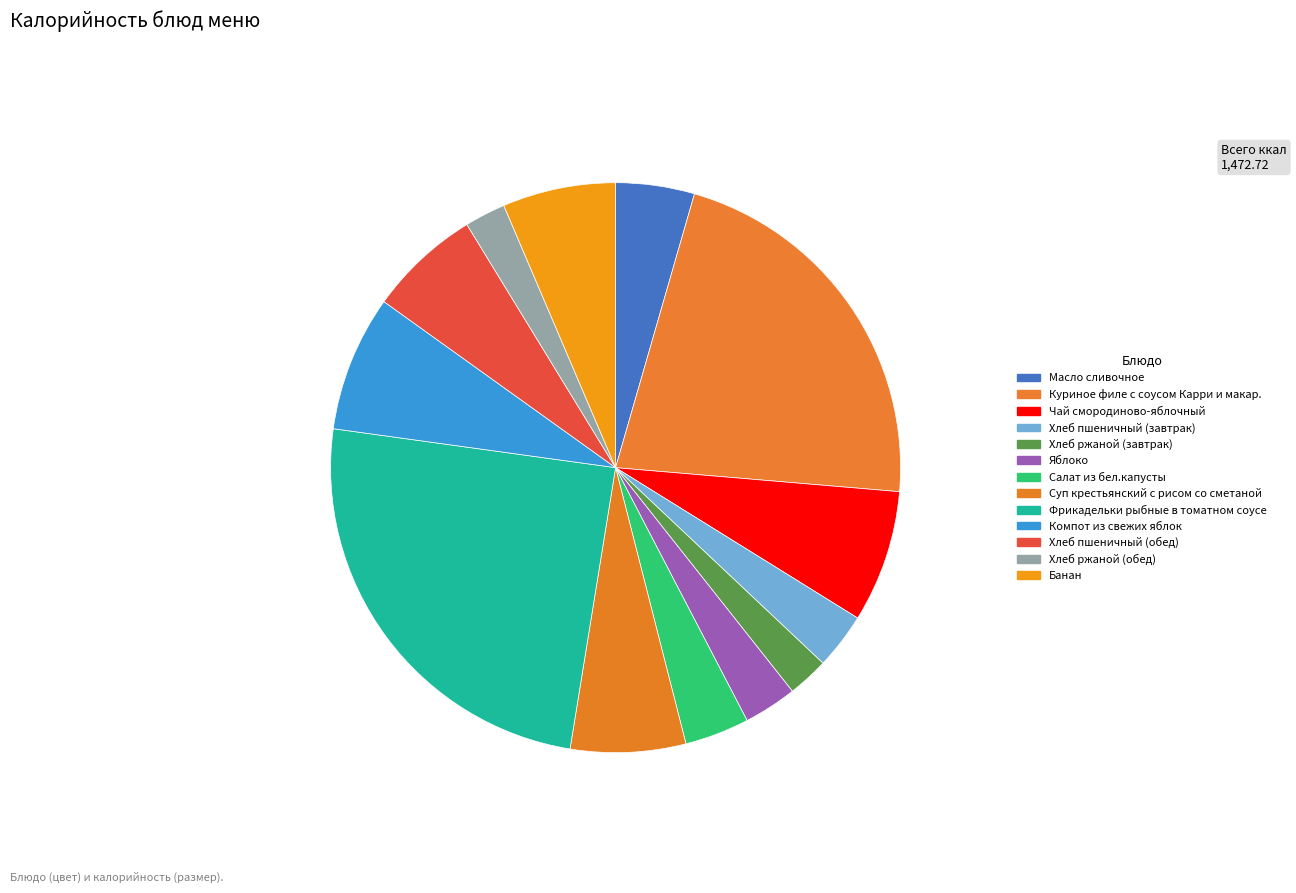

Is Компот из свежих яблок the majority of the pie?

No